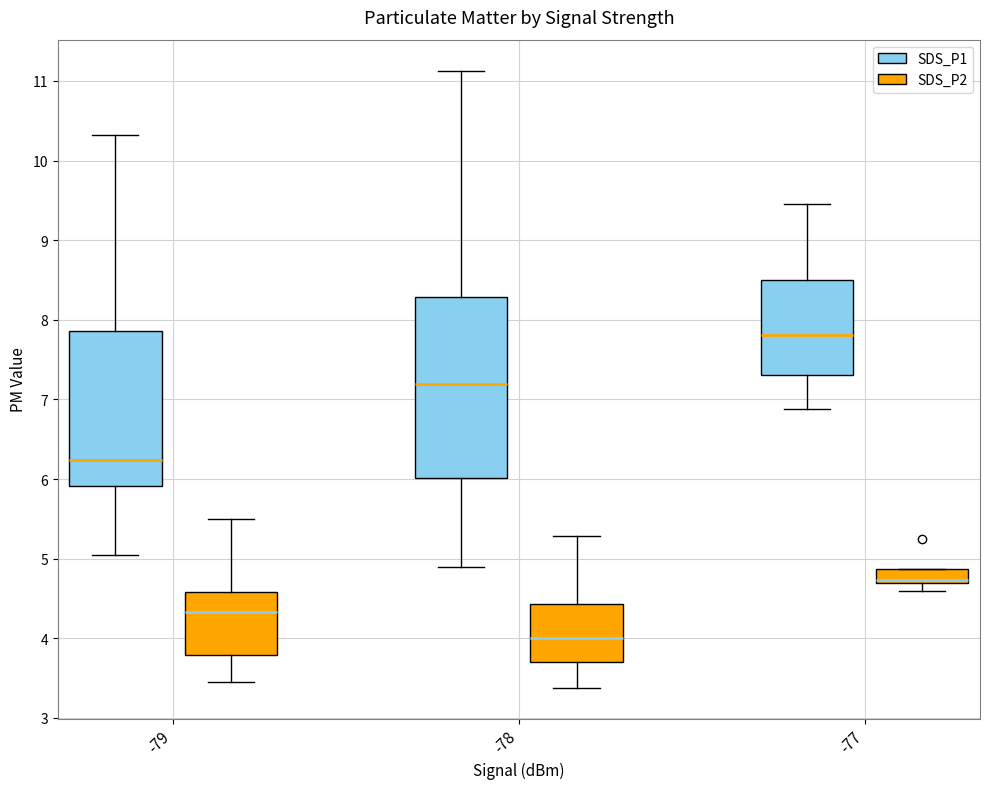

Reading left to right, transcribe this box plot: for each box, give where its median line is, the range the box spans, and where its two whiskers end, as read against the y-axis. The values are not printed on the chart, so give them approximately, as read against the axis.

-79 (SDS_P1): median 6.2, box 5.9 to 7.9, whiskers 5.1 to 10.3
-79 (SDS_P2): median 4.3, box 3.8 to 4.6, whiskers 3.5 to 5.5
-78 (SDS_P1): median 7.2, box 6.0 to 8.3, whiskers 4.9 to 11.1
-78 (SDS_P2): median 4.0, box 3.7 to 4.4, whiskers 3.4 to 5.3
-77 (SDS_P1): median 7.8, box 7.3 to 8.5, whiskers 6.9 to 9.5
-77 (SDS_P2): median 4.7 (just above the box's lower edge), box 4.7 to 4.9, whiskers 4.6 to 4.9